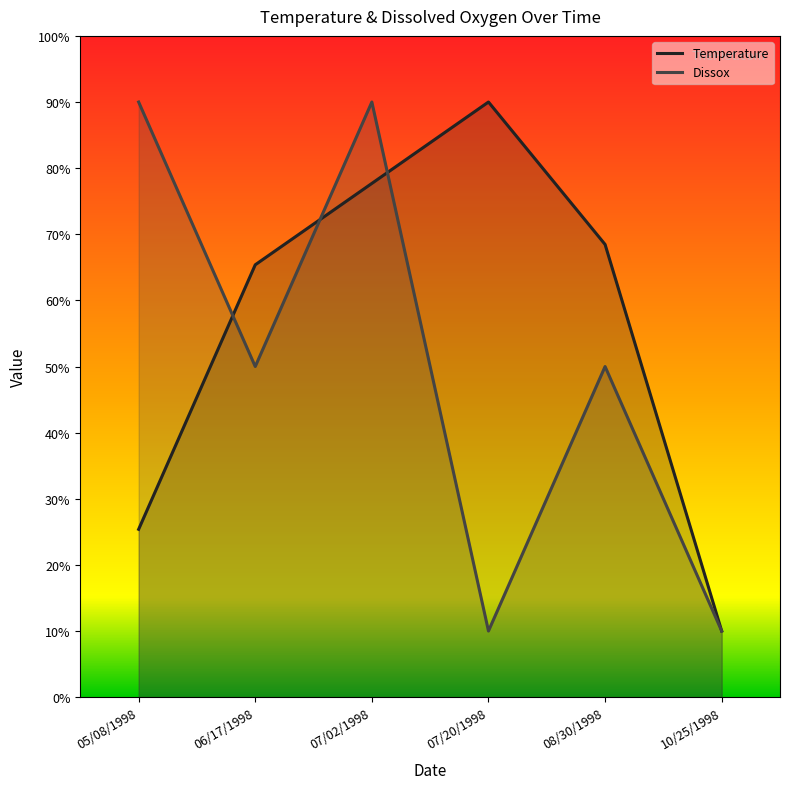

What is the value of the Dissox point at the 1st from the left?

90.0